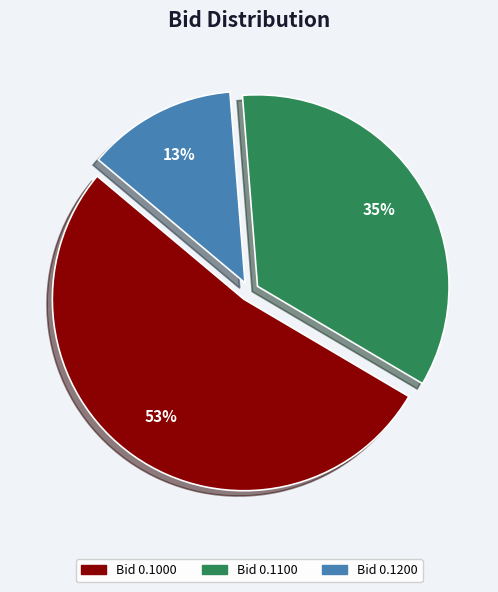

To the nearest percent, what is the difference between the Bid 0.1200 and Bid 0.1000 slice percentages?

40%